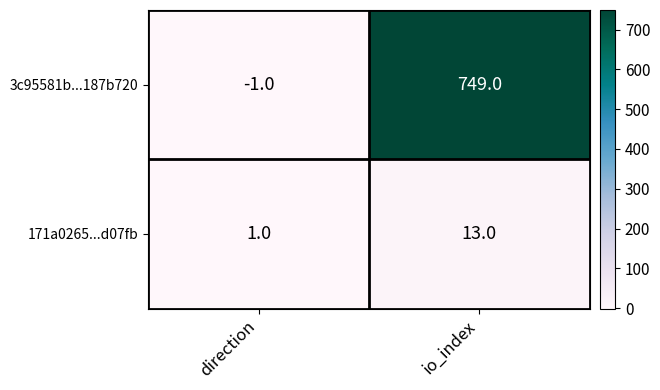

What is the smallest value displayed?

-1